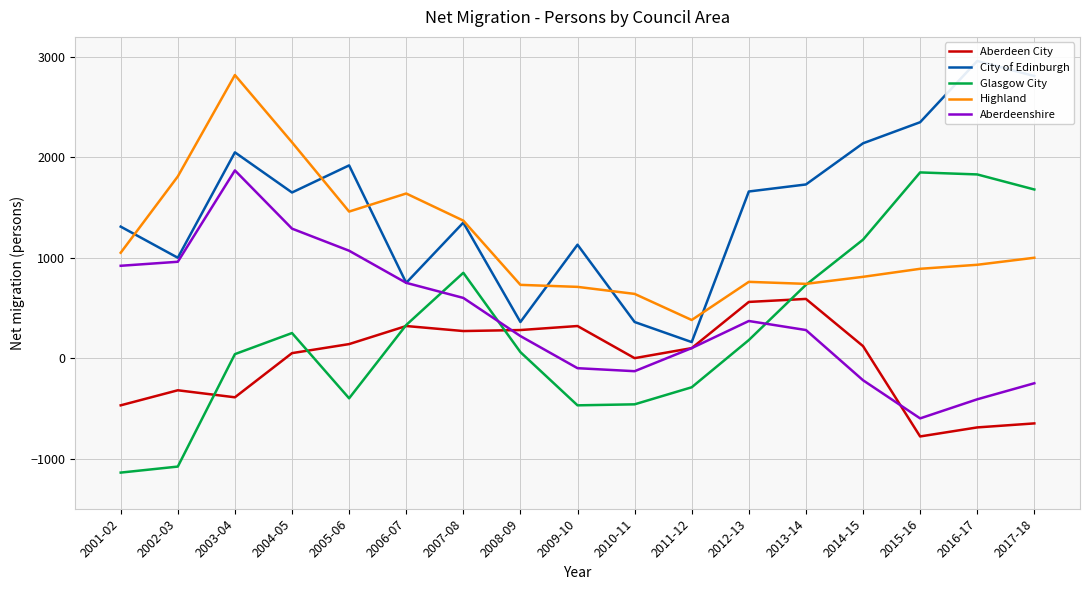

Is it true that Aberdeenshire equals -130 at 2010-11?

True